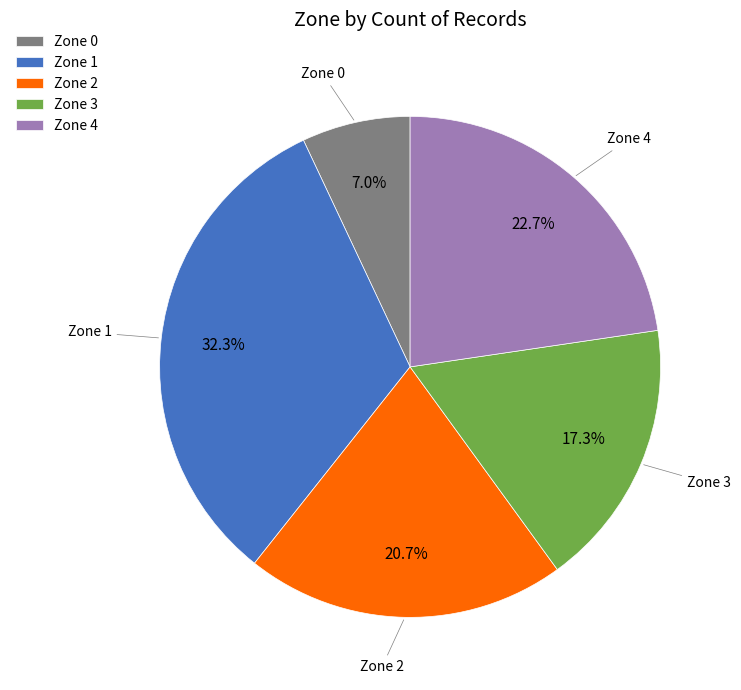

Is the sum of Zone 0 and Zone 3 greater than half?

No